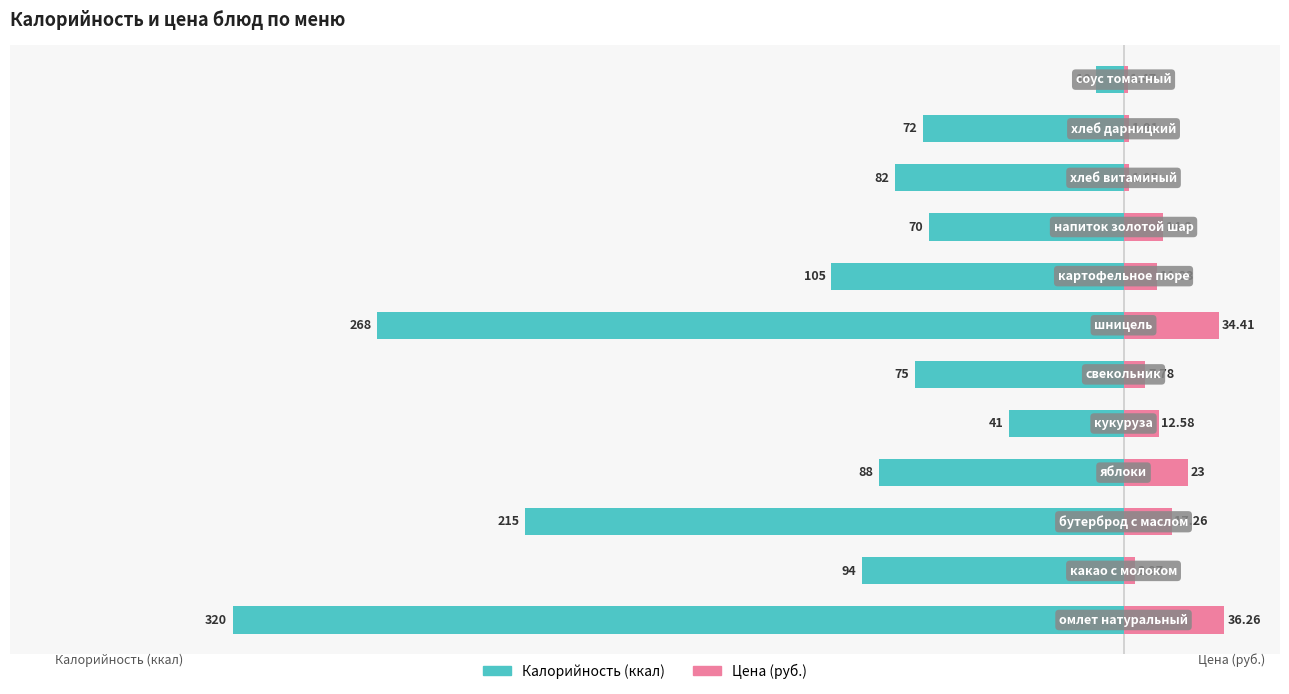

Between 9 and 10, which is larger?

10